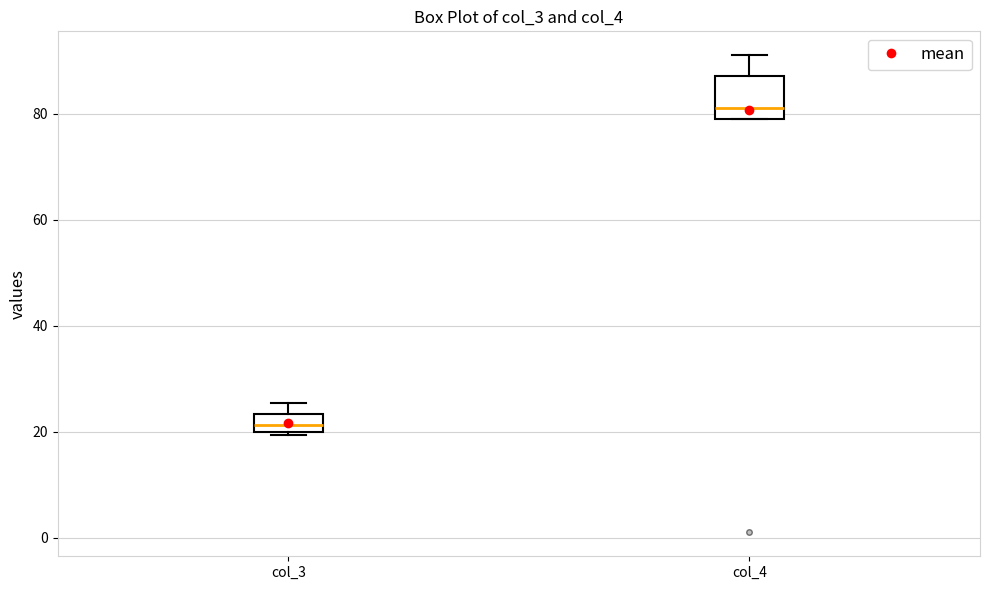

Reading left to right, transcribe this box plot: for each box, give where its median line is, the range the box spans, and where its two whiskers end, as read against the y-axis. The values are not printed on the chart, so give them approximately, as read against the axis.

col_3: median 22, box 20 to 24, whiskers 20 to 26
col_4: median 82, box 80 to 88, whiskers 80 to 92